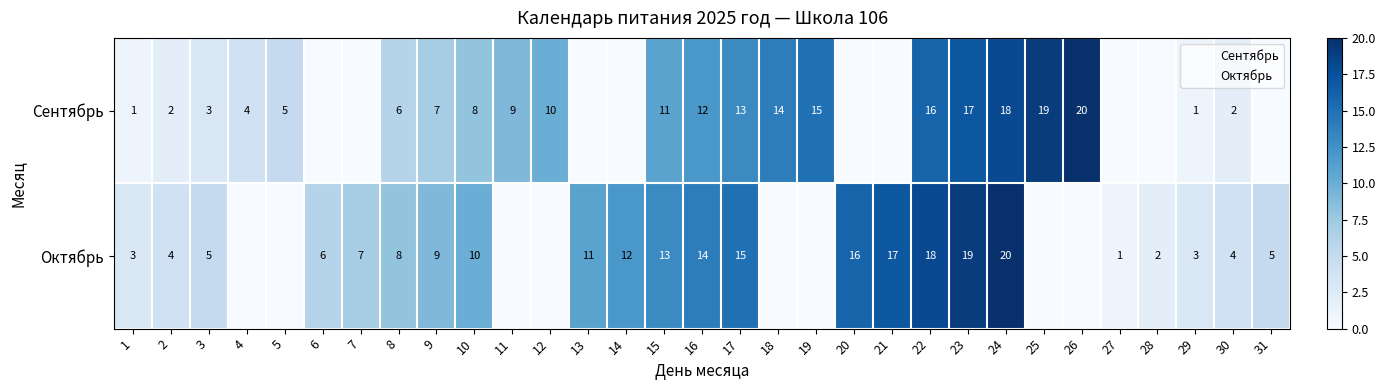

Count the number of data series in this chart.

4